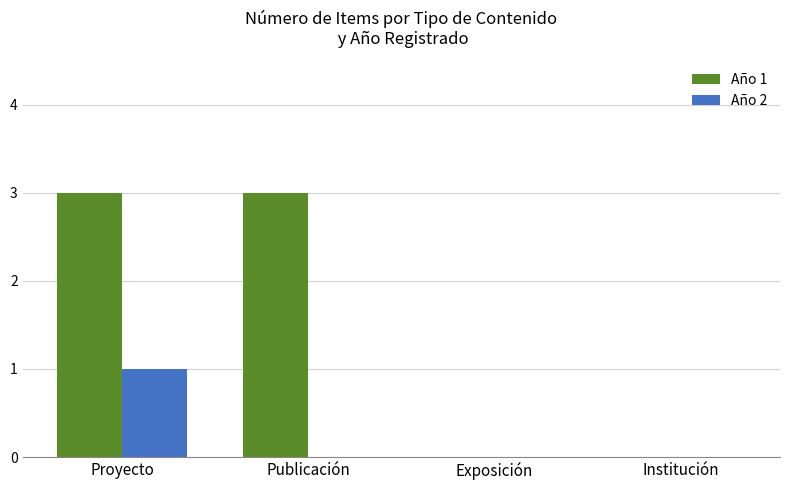

Reading left to right, what are all the values shown in this chart?

Año 1: Proyecto=3	Publicación=3	Exposición=0	Institución=0
Año 2: Proyecto=1	Publicación=0	Exposición=0	Institución=0